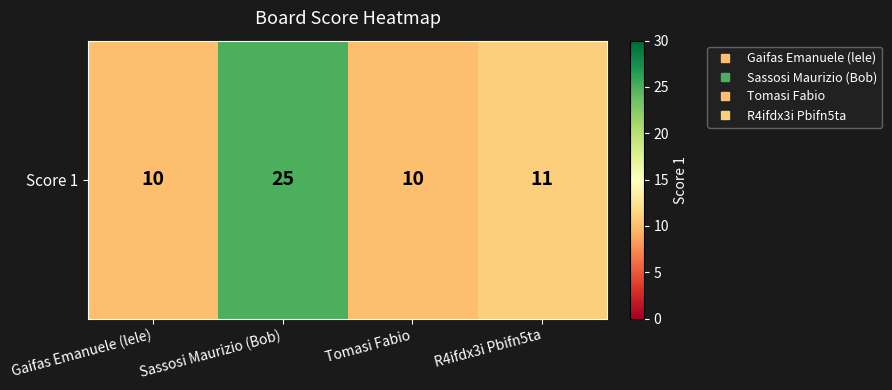

Which has a higher value, Gaifas Emanuele (lele) or R4ifdx3i Pbifn5ta?

R4ifdx3i Pbifn5ta